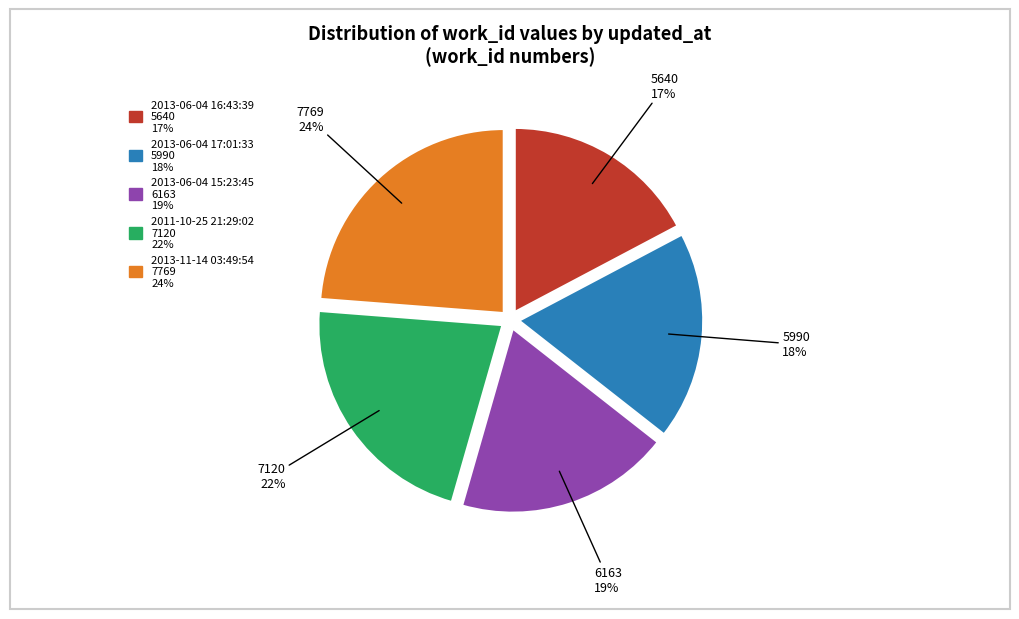

Does 2013-06-04 17:01:33 represent more than half of the total?

No